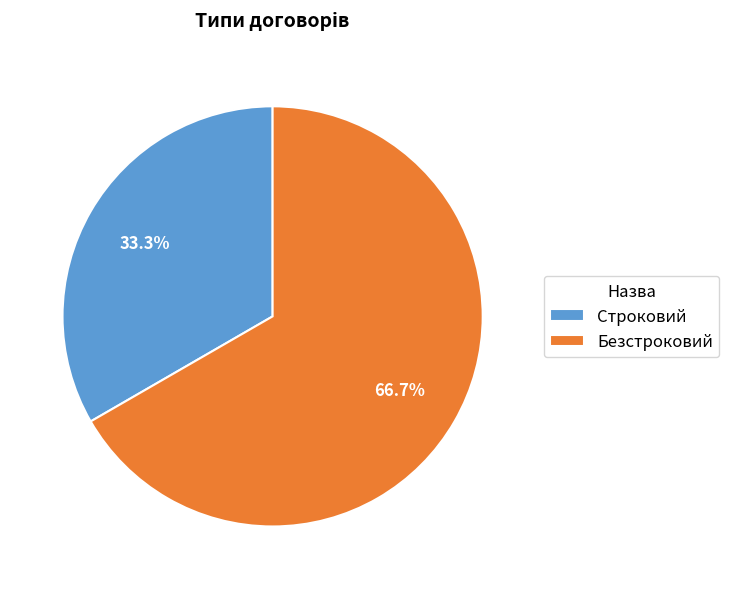

Which category accounts for the majority?

Безстроковий